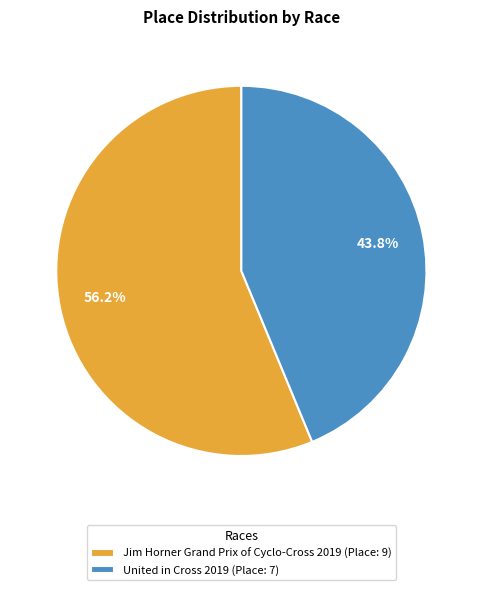

Is it true that United in Cross 2019 is 44% of the pie?

True